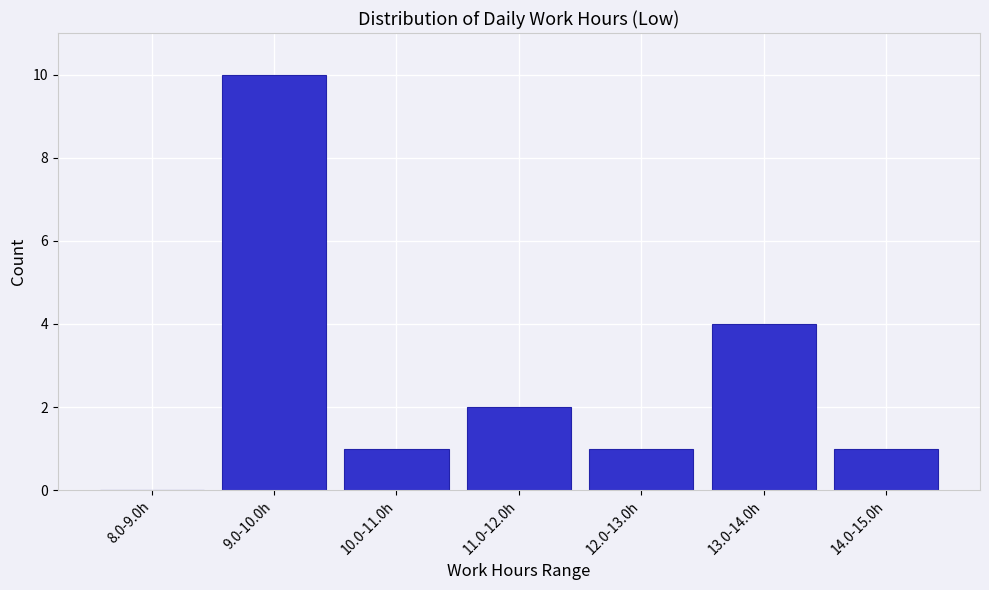

Reading right to left, transcribe all the data shown in this chart.

14.0-15.0h=1	13.0-14.0h=4	12.0-13.0h=1	11.0-12.0h=2	10.0-11.0h=1	9.0-10.0h=10	8.0-9.0h=0